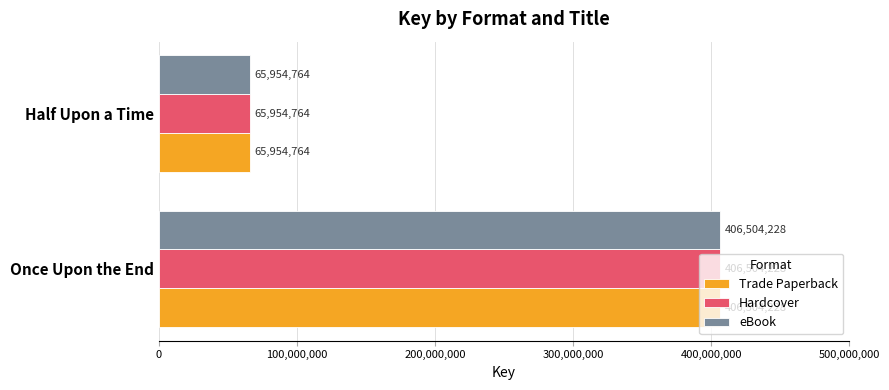

What is the difference between the maximum and minimum values in the Hardcover series?

340549464